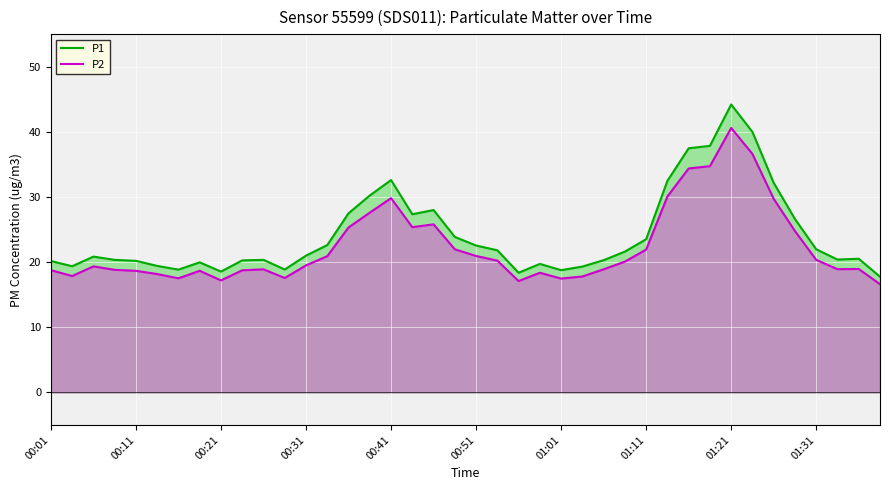

How many distinct data groups are displayed?

2